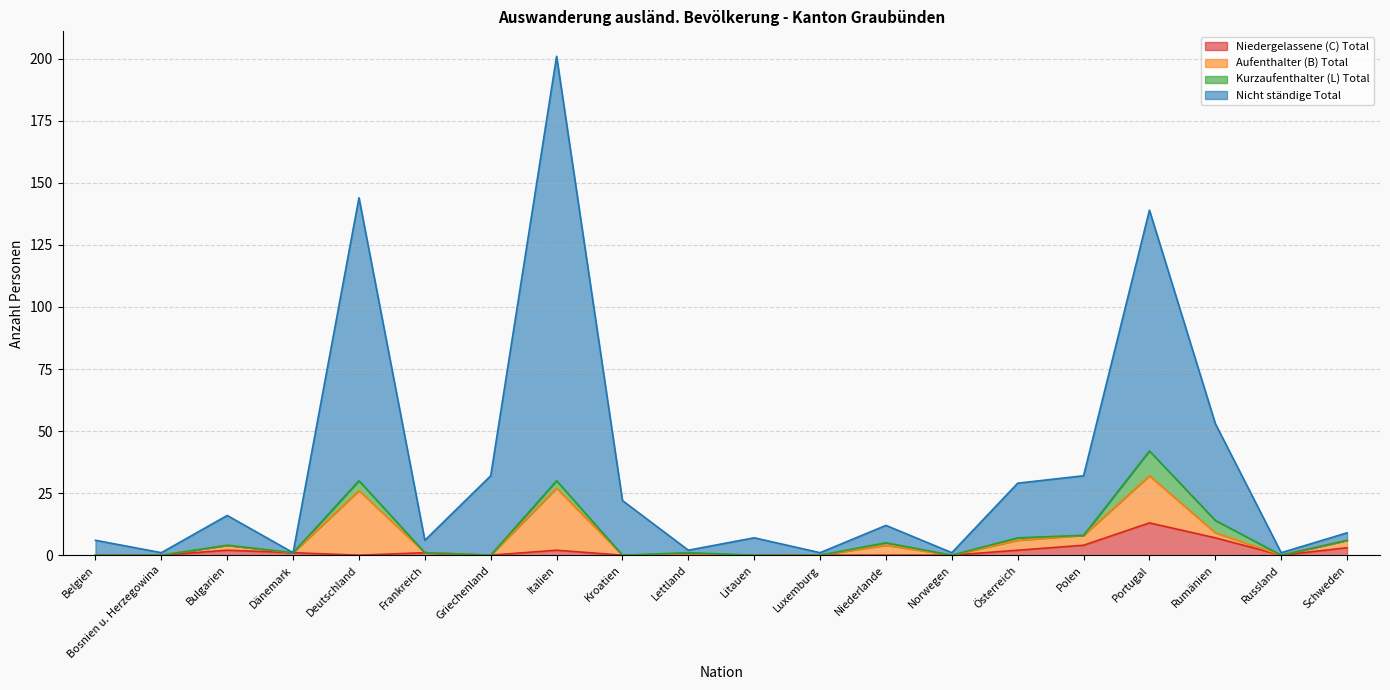

What position from the left is Dänemark?

4